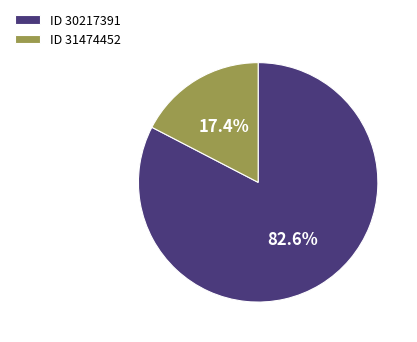

Is there a majority slice in this chart?

Yes